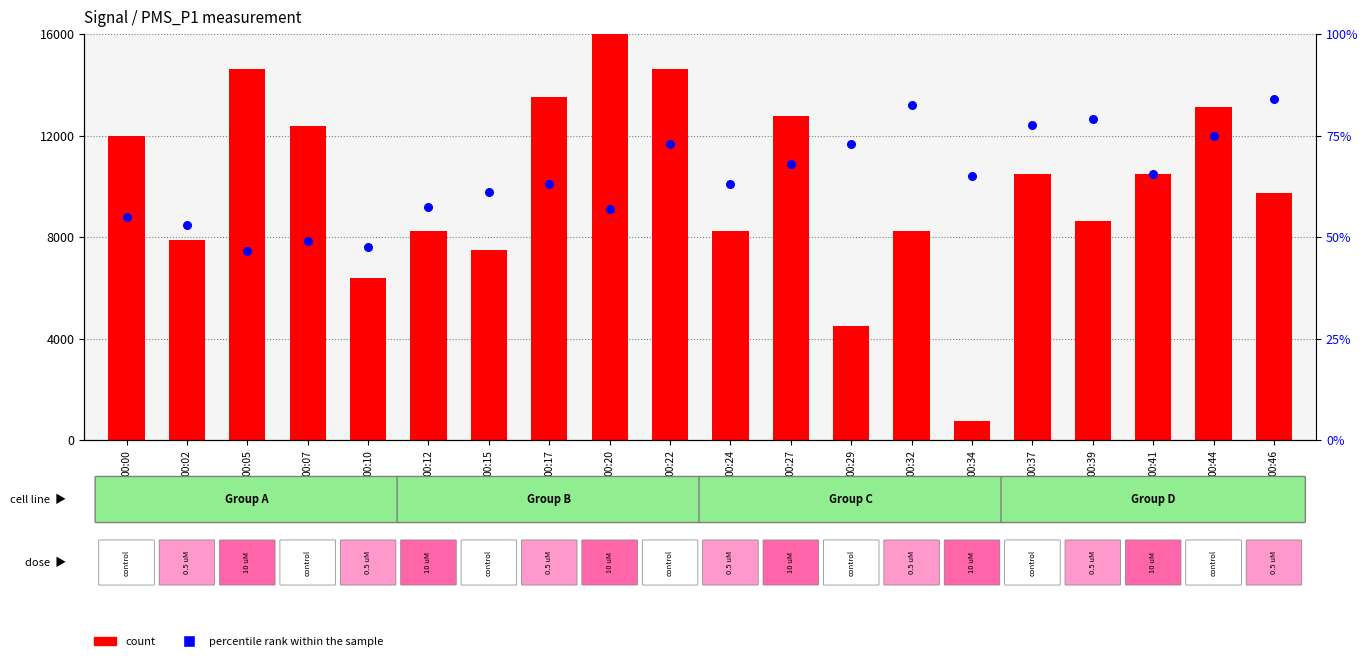

Which series has the largest total across all categories?

count